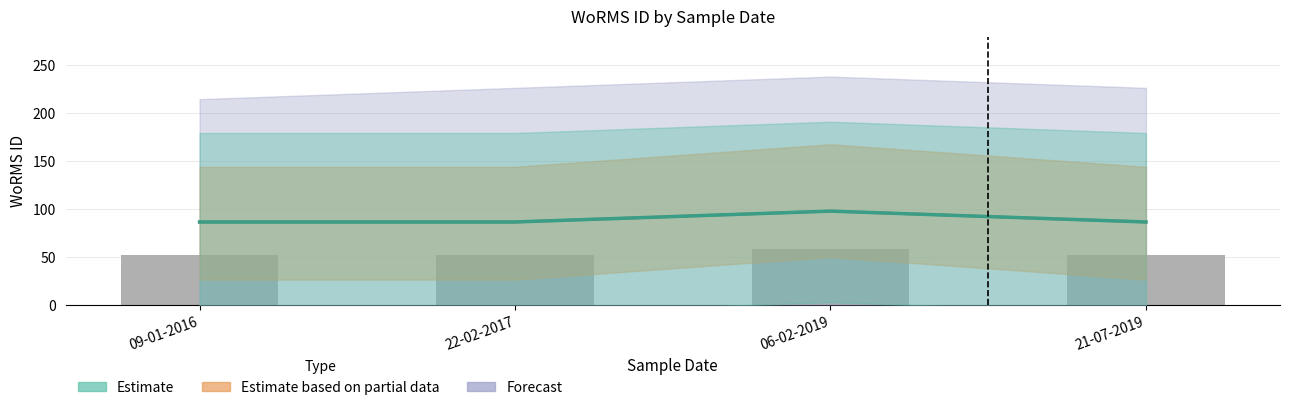

Which series has the widest spread of values?

Estimate